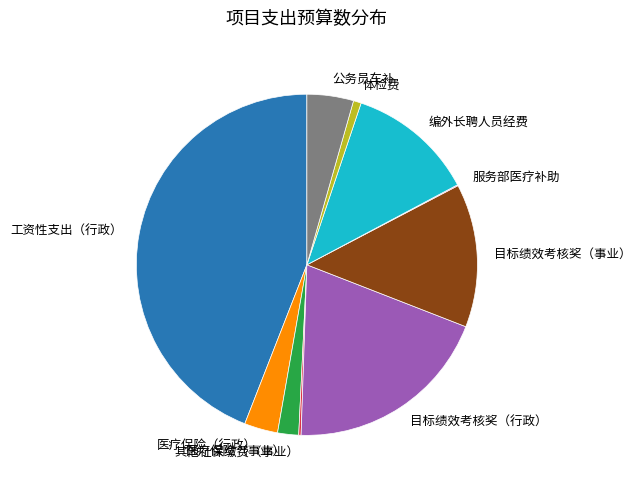

Is there a majority slice in this chart?

No